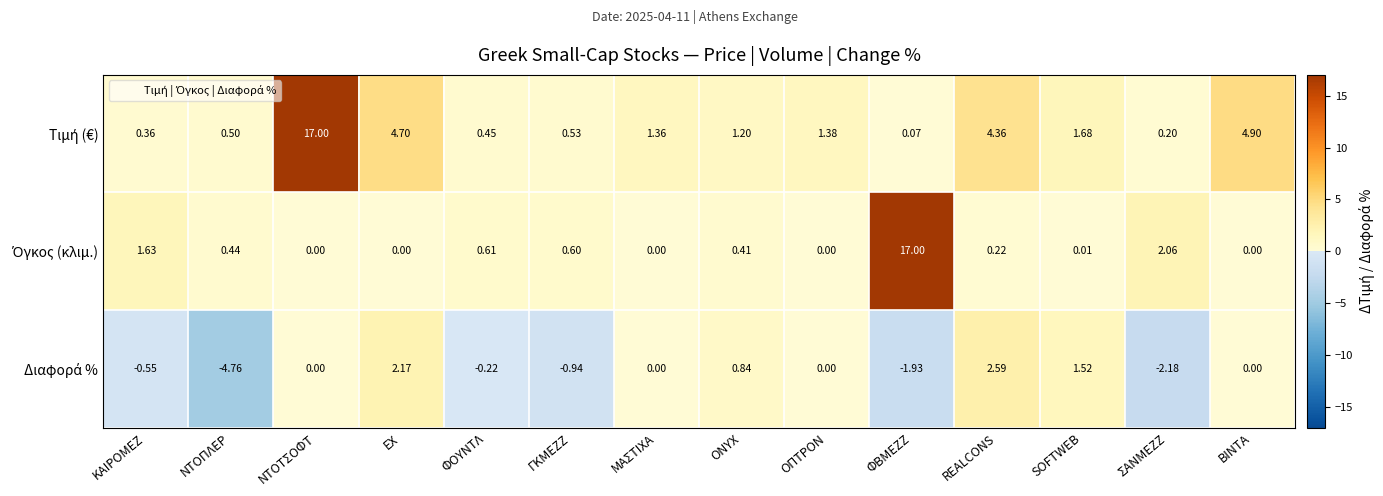

At which category is the sum across all series the highest?

ΝΤΟΤΣΟΦΤ